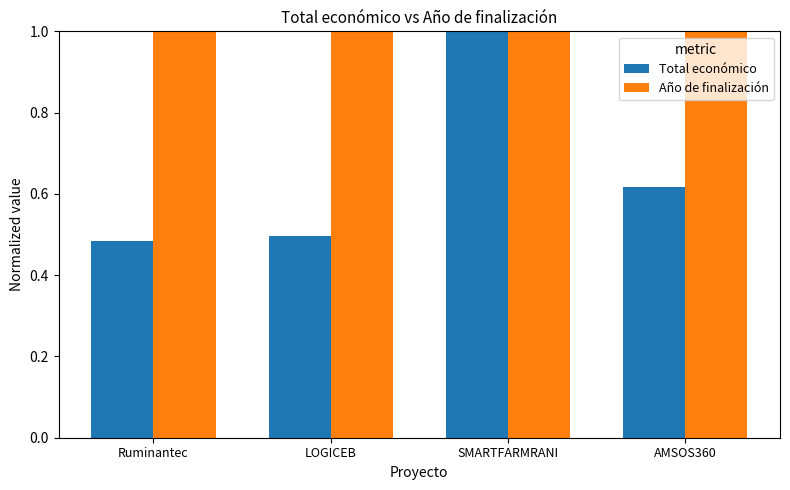

What is the label of the 4th bar from the right?

Ruminantec